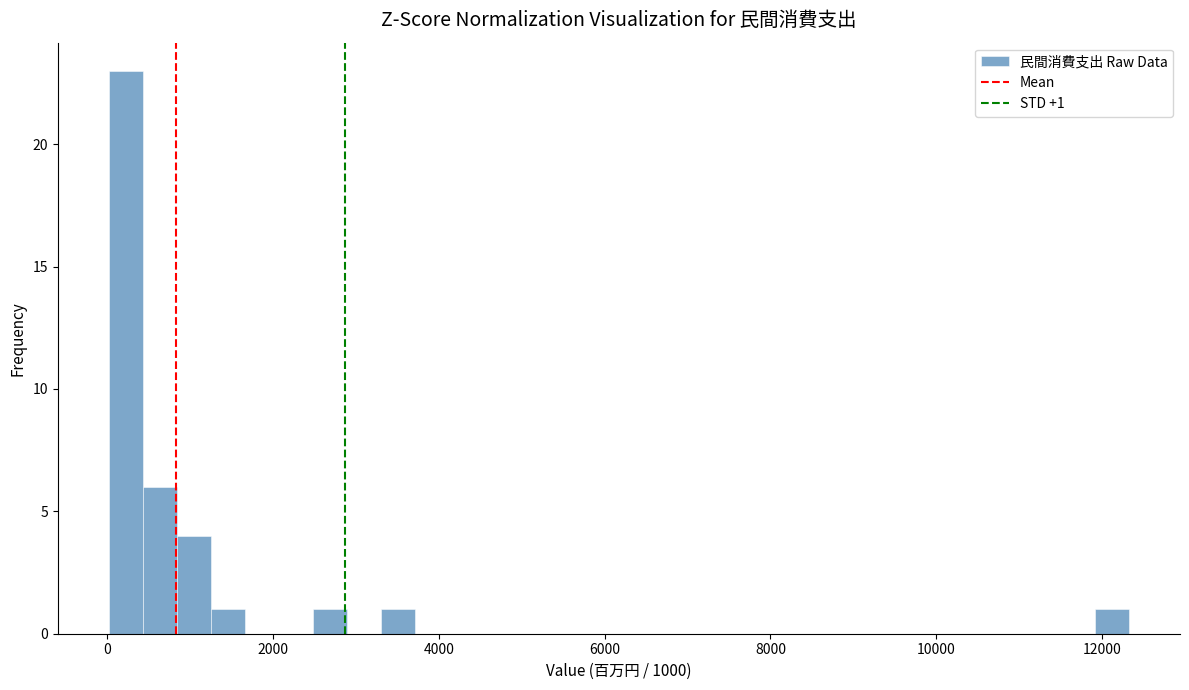

Read against the x-axis, roughly where is the centre of the tallest bar?

200